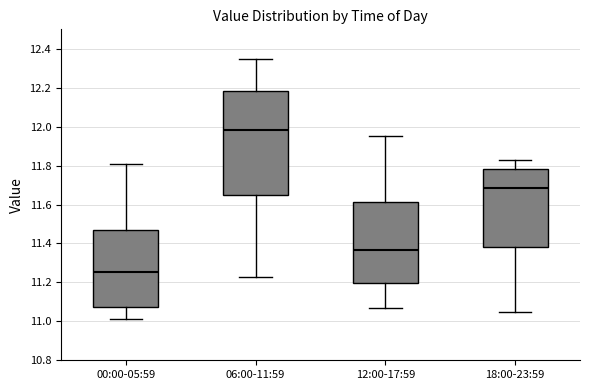

Which box has the lowest median line?

00:00-05:59